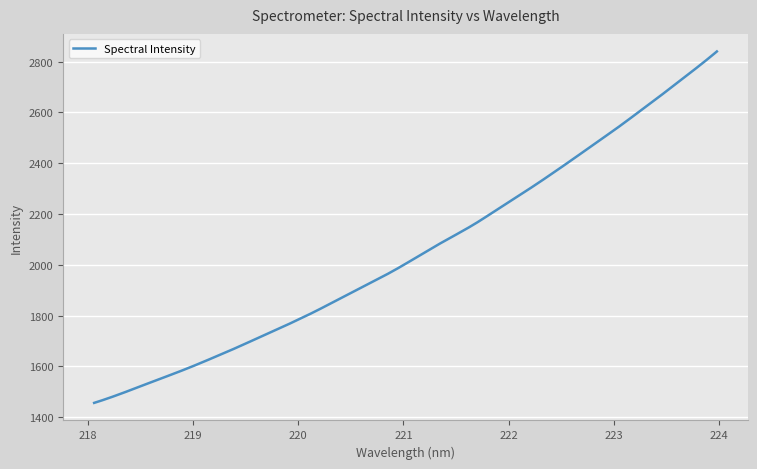

What is the greatest value displayed?

2839.7